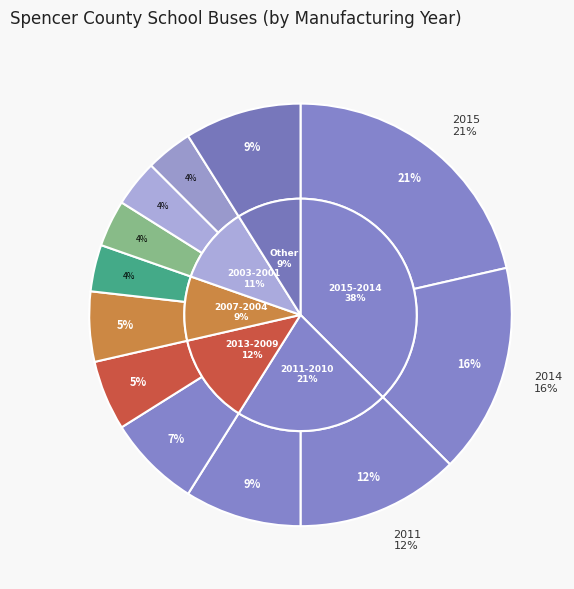

What is the smallest slice in the pie chart?

2004